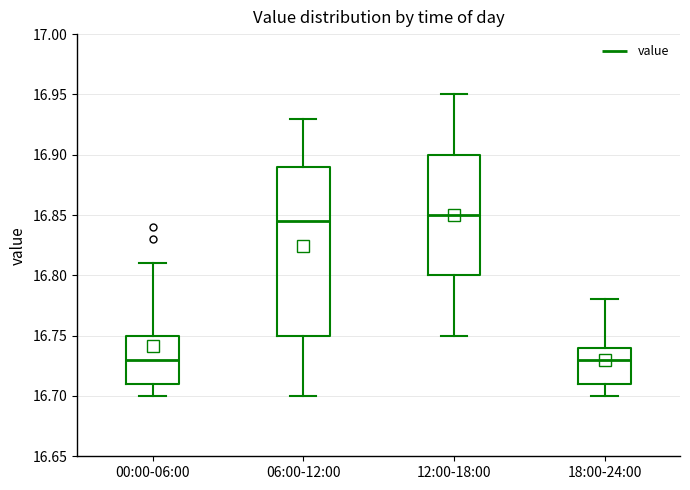

Where does the upper whisker of the box for 06:00-12:00 end on the y-axis? The values are not printed on the chart, so give them approximately, as read against the axis.

16.930